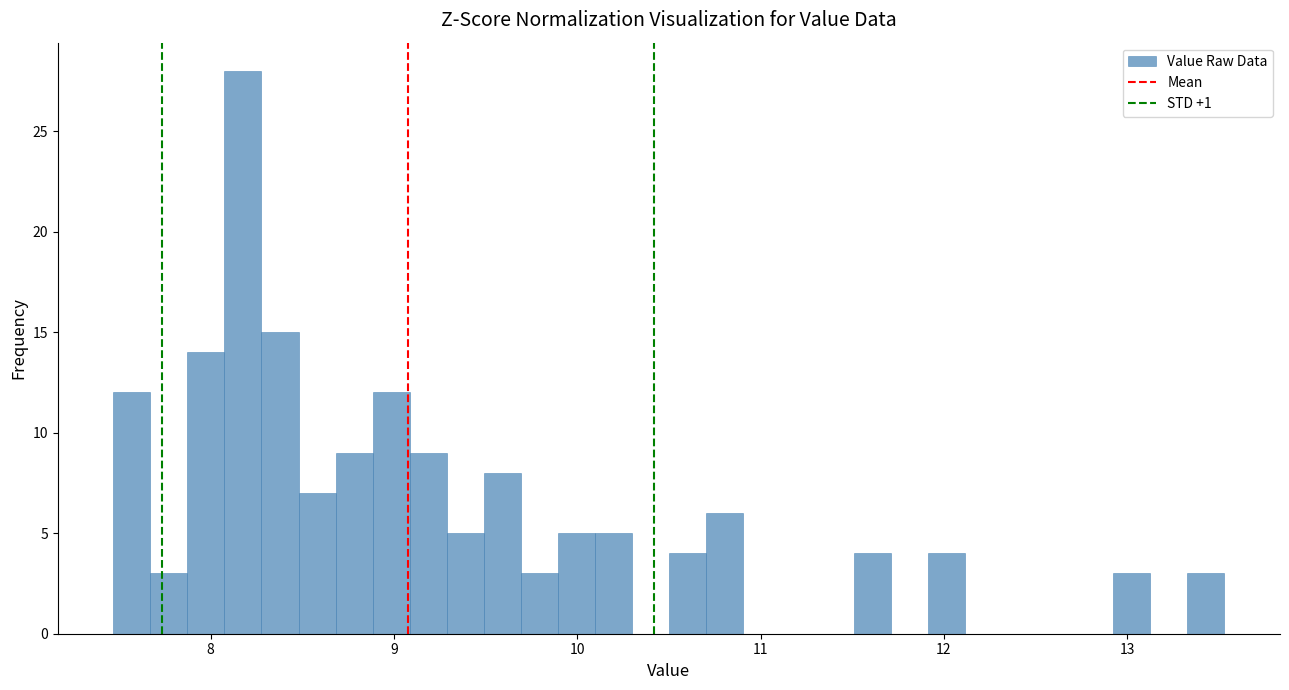

Read against the x-axis, roughly where is the centre of the tallest bar?

8.2